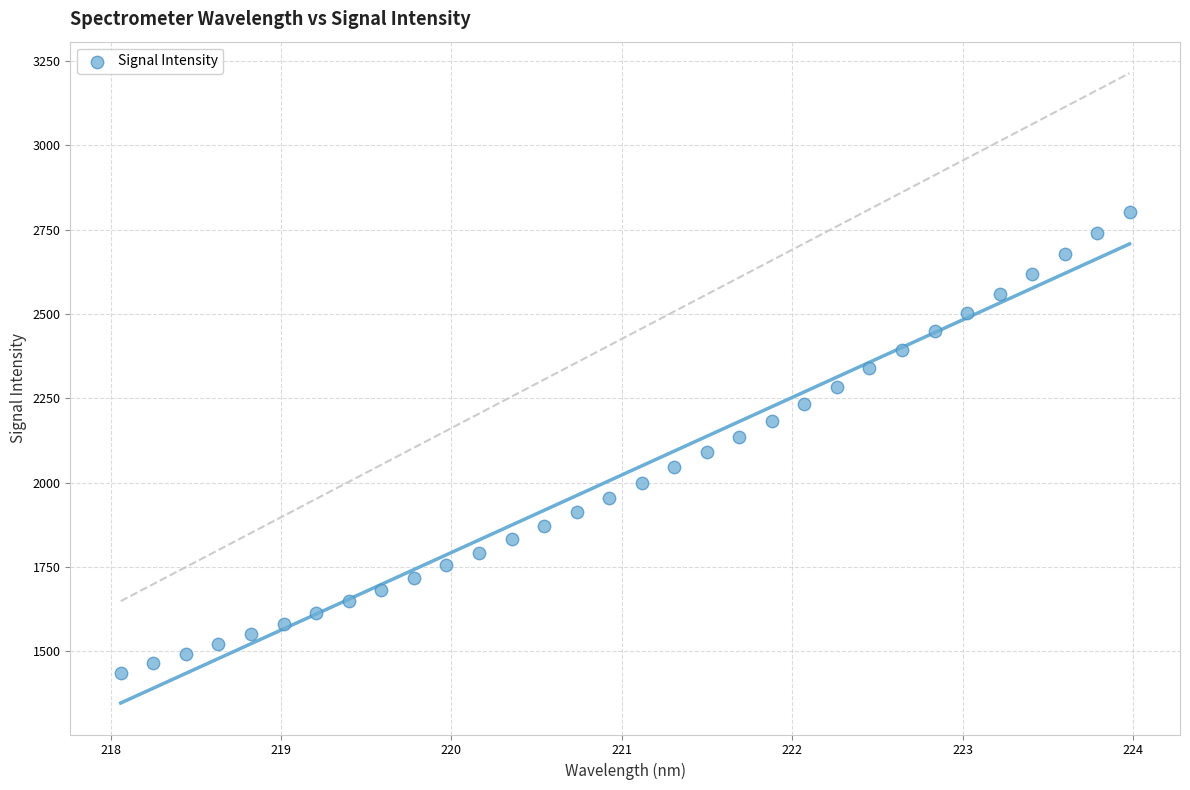

What is the range of X values (max minus min)?

5.9